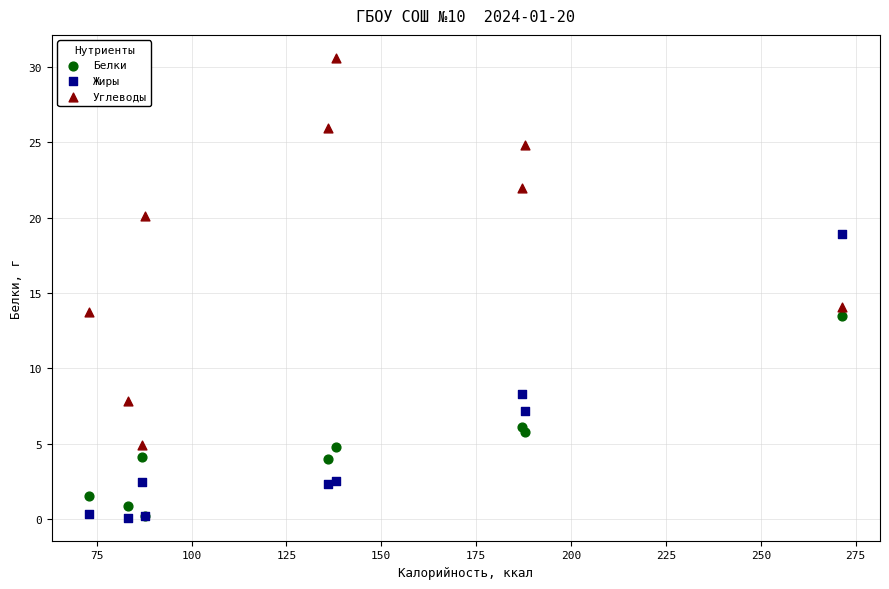

Which series reaches the maximum Y coordinate?

Углеводы